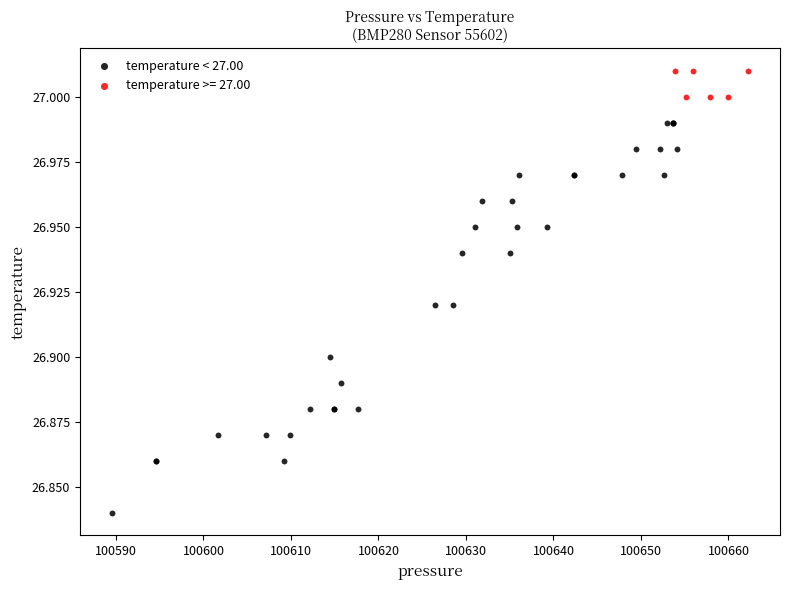

Which series contains the lowest Y value?

temperature < 27.00